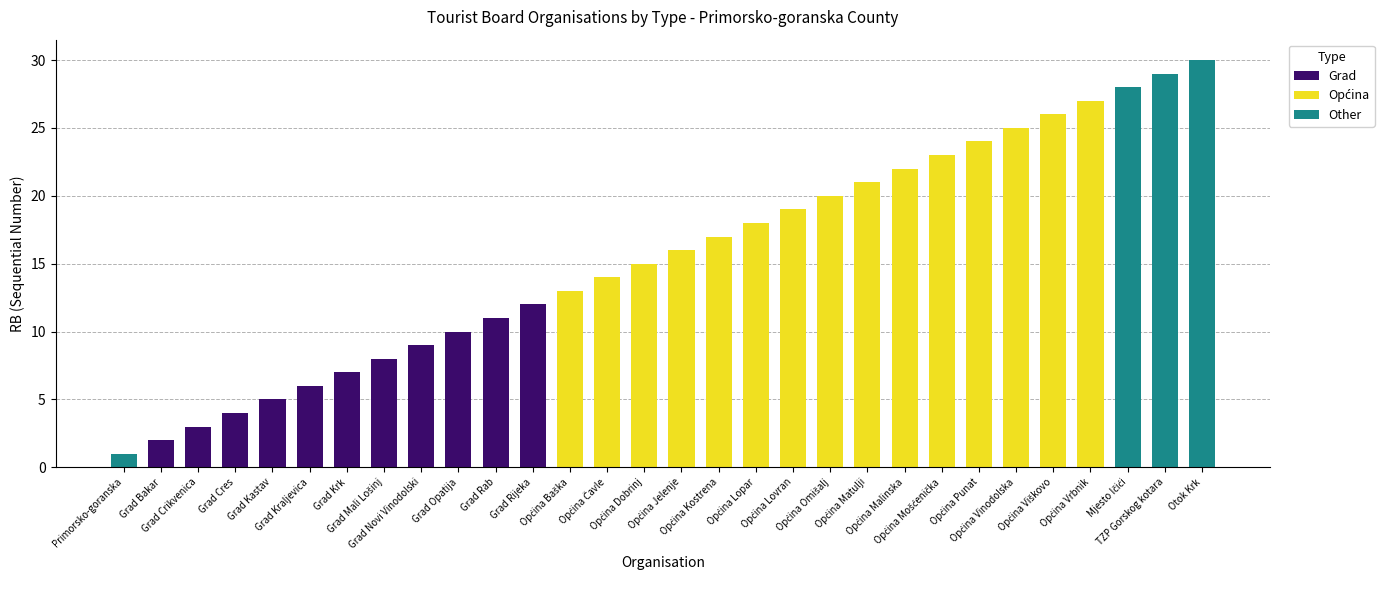

What is the maximum value for Grad?

12